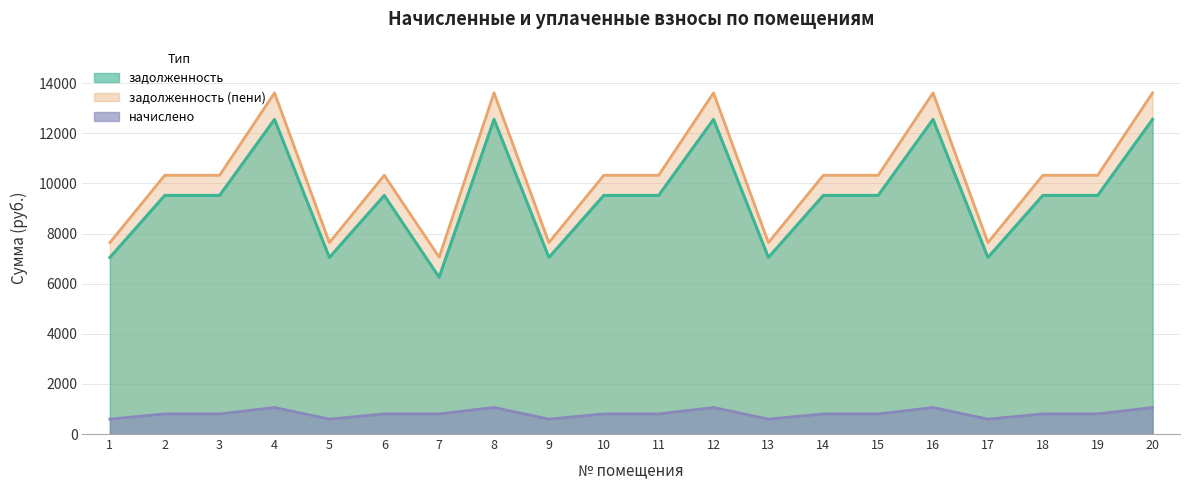

The value of задолженность at 2 is 15326.4. True or false?

False